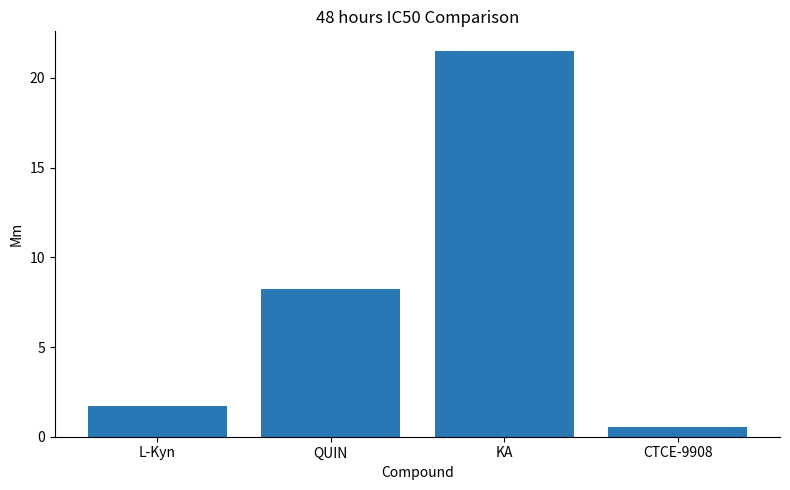

True or false: the data shows 8.2 at QUIN.

True